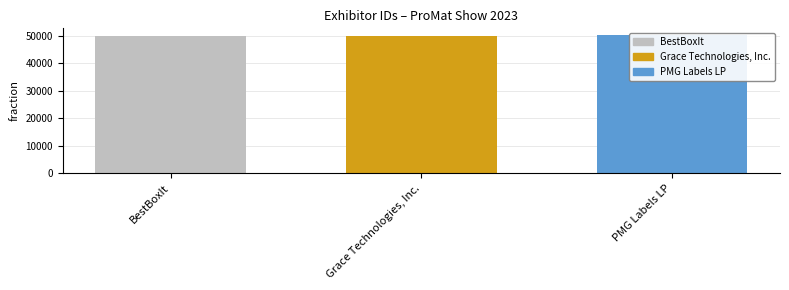

Count the number of categories in the chart.

3